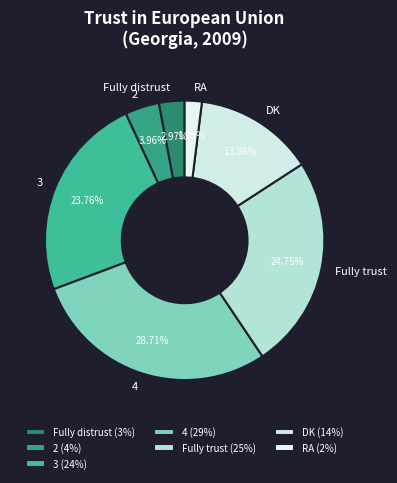

How many slices are in this pie chart?

7